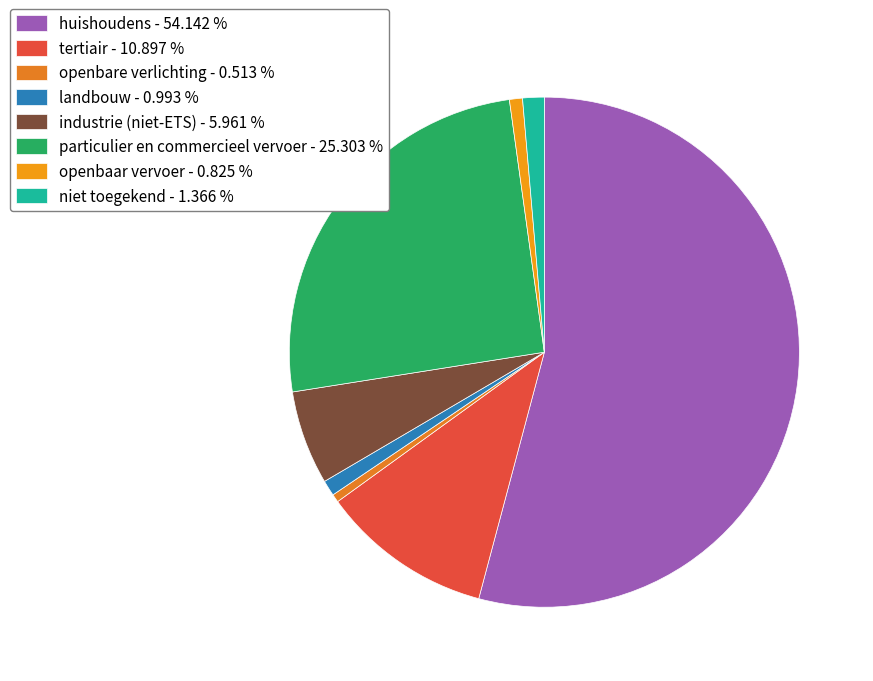

Which category has the smallest portion of the pie?

openbare verlichting